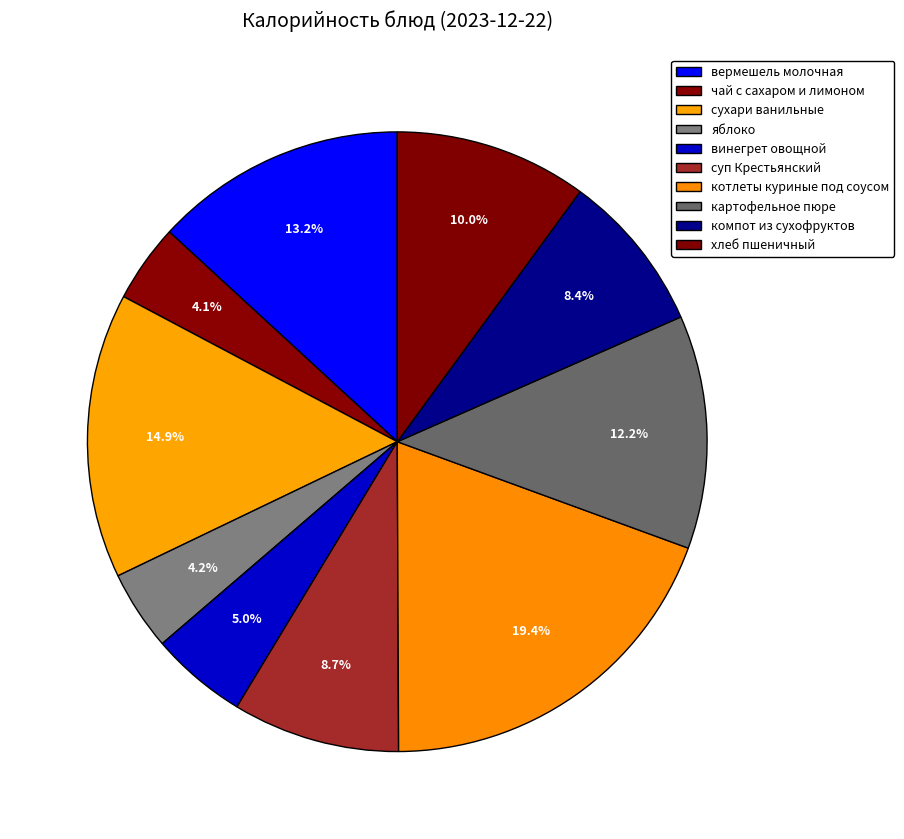

True or false: компот из сухофруктов accounts for 8% of the total.

True